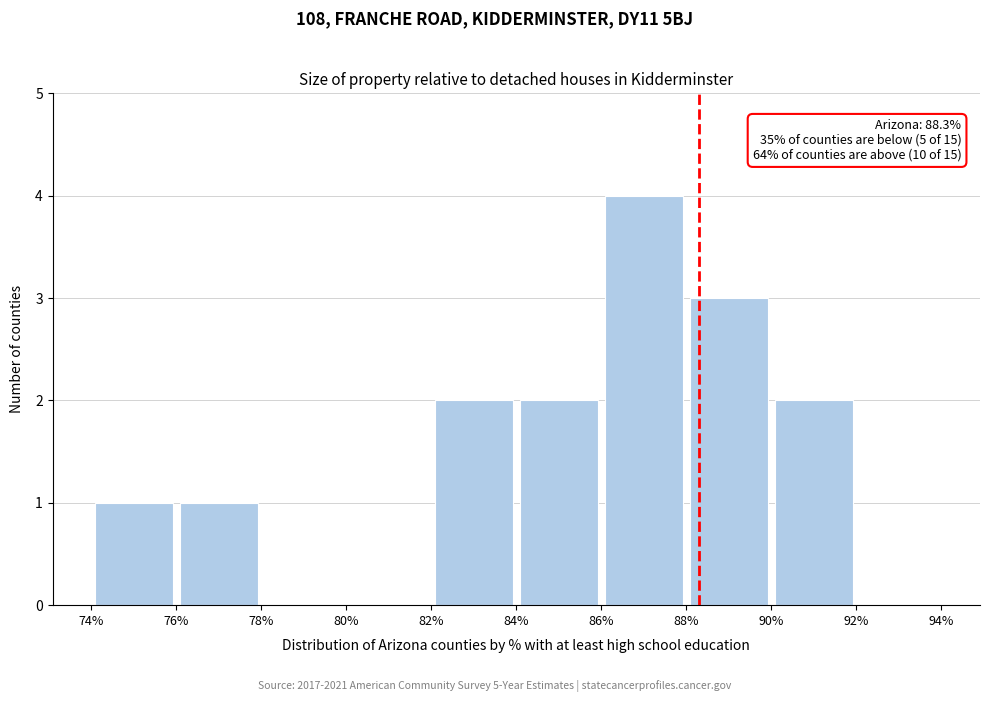

Over which range of the x-axis is the bar tallest?

86% to 88%